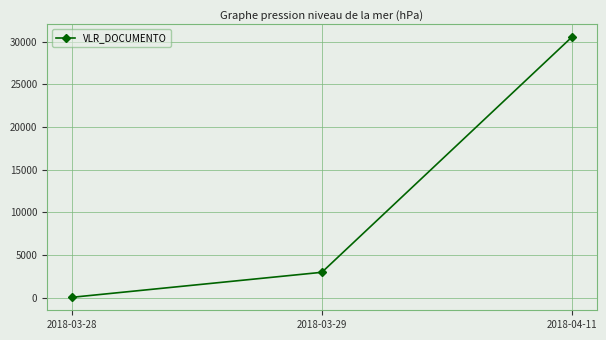

The value at 2018-03-29 is 4026. True or false?

False